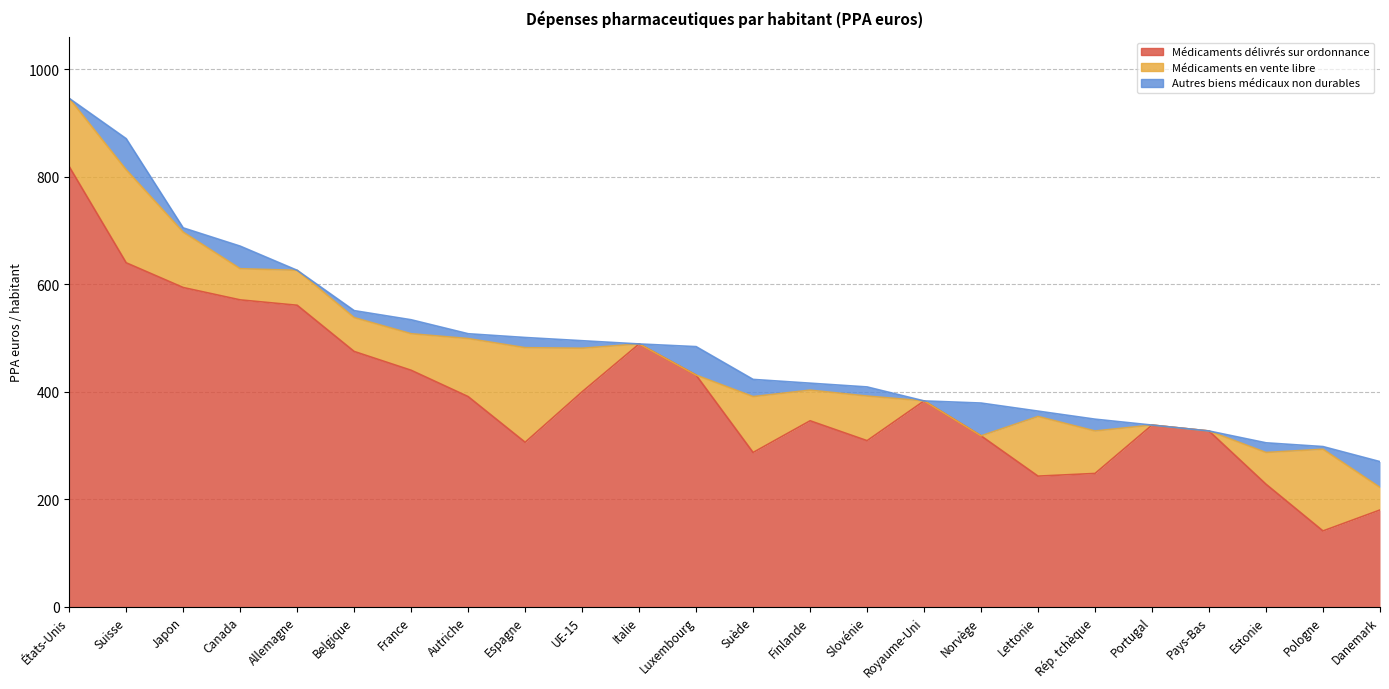

At which category does the chart reach its peak across all series?

États-Unis